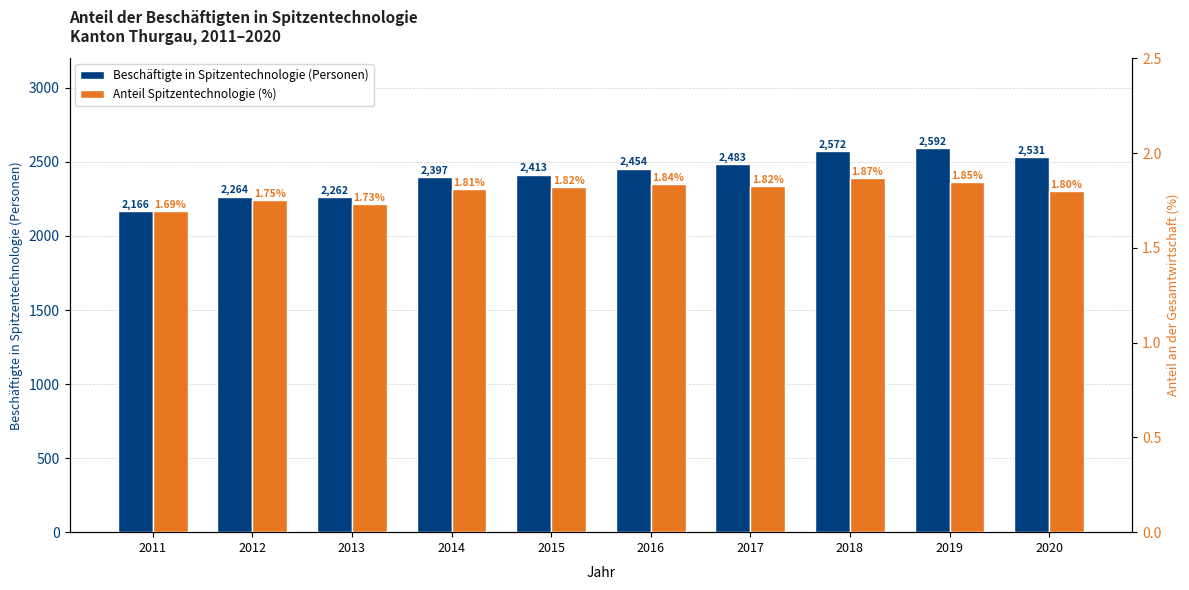

Between 2016 and 2015, which is larger?

2016